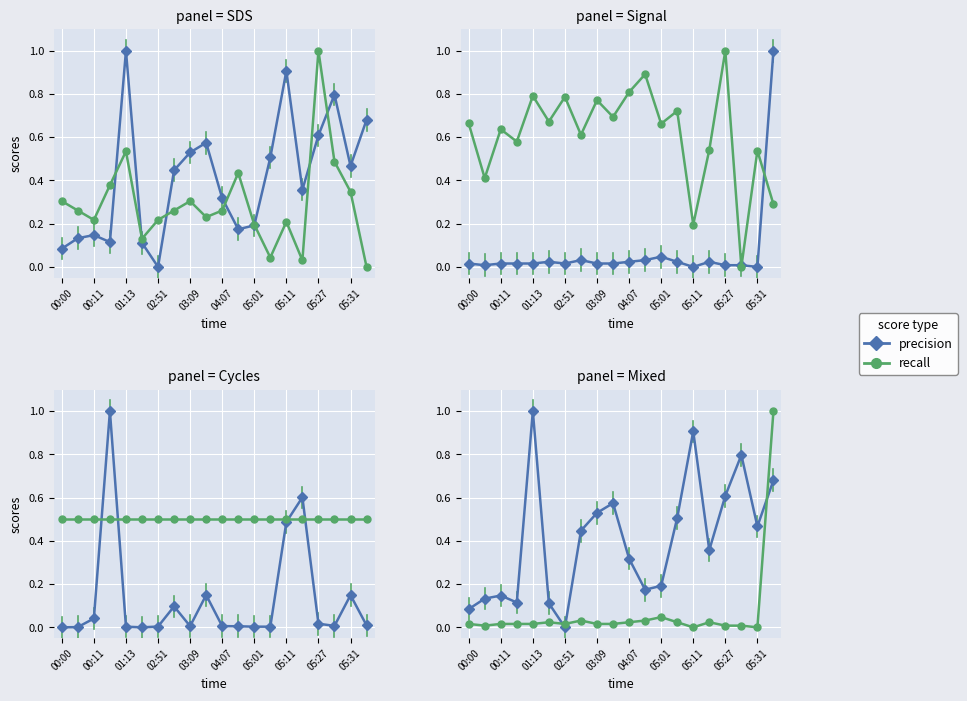

What is the spread (max minus min) of values at 05:01?

0.7